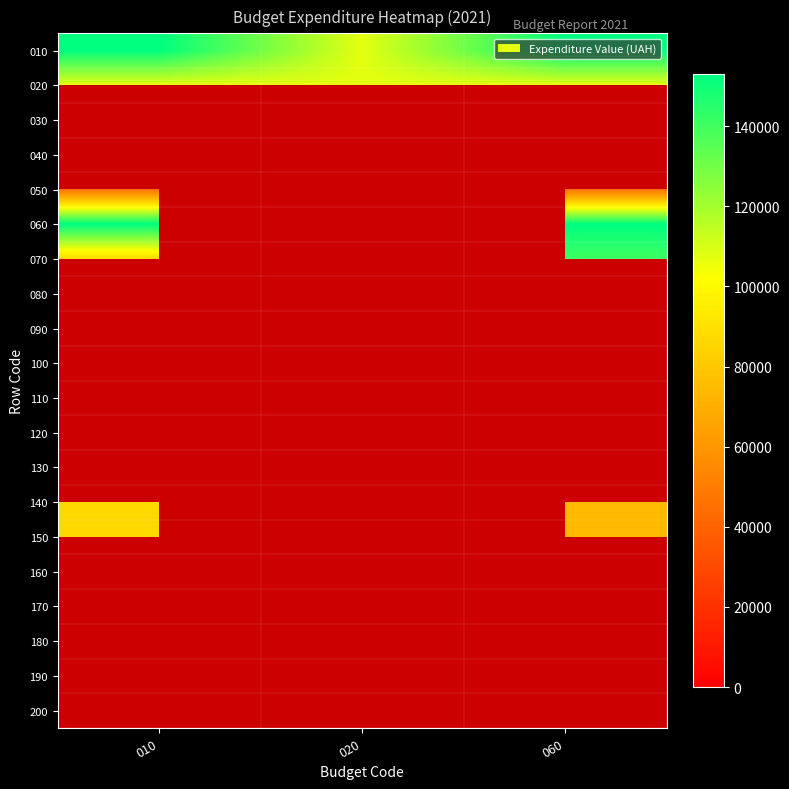

Rank the categories by 100 value from highest to lowest.

010, 020, 060